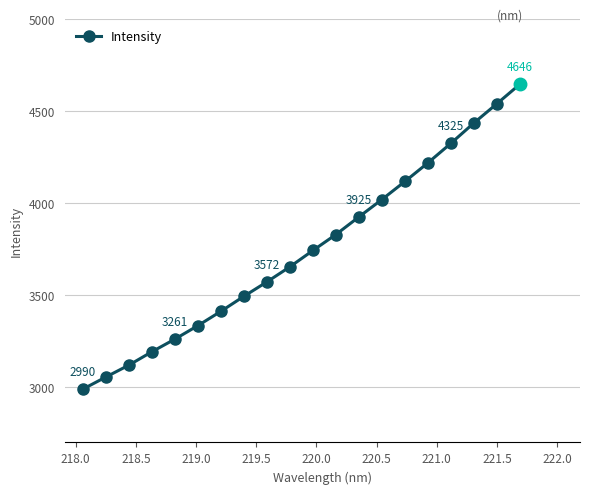

What is the average value?

3696.7